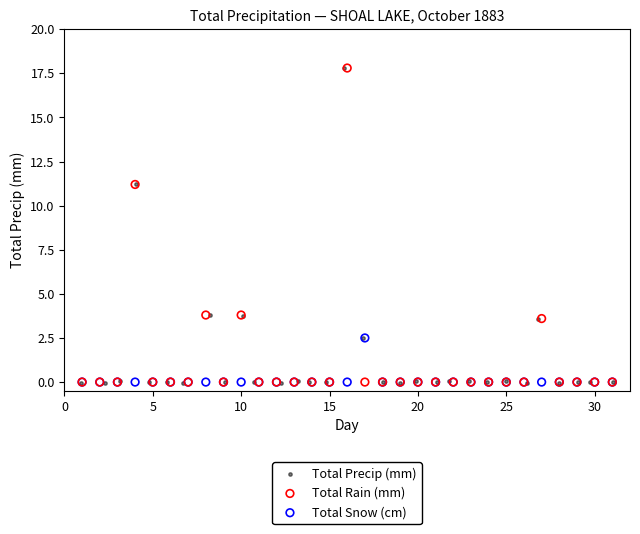

Which series has the widest spread of Y values?

Total Precip (mm)